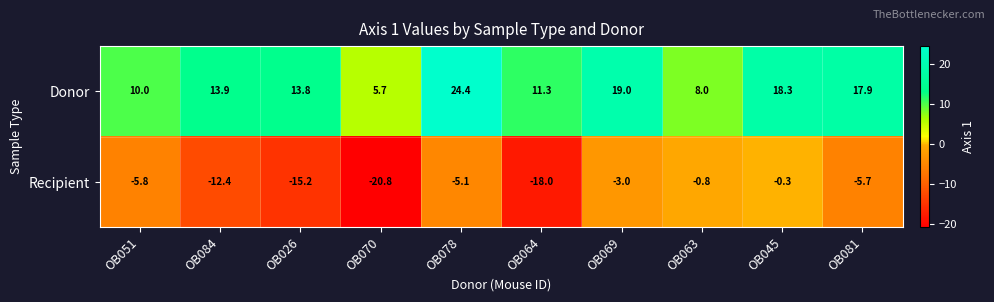

Is it true that Donor equals 7.5 at OB078?

False